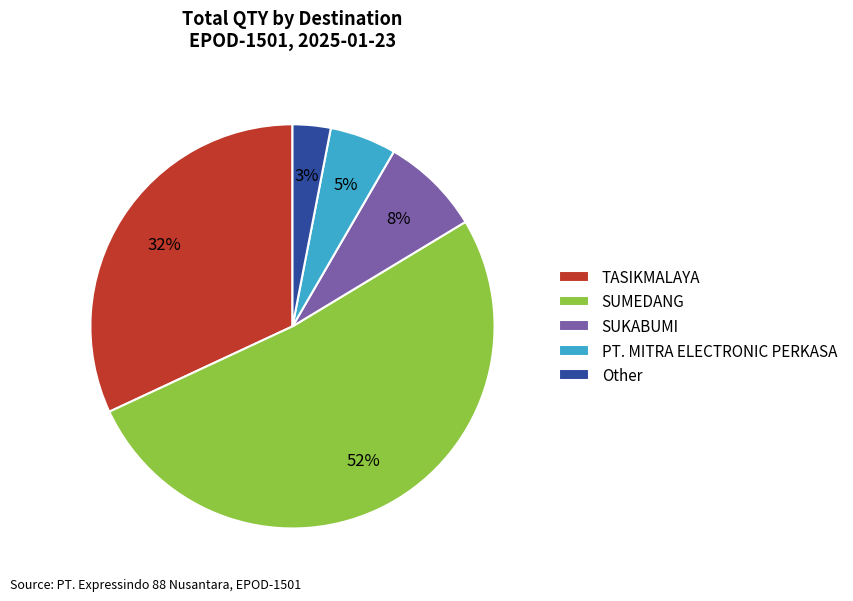

Which has a higher value, Other or PT. MITRA ELECTRONIC PERKASA?

PT. MITRA ELECTRONIC PERKASA